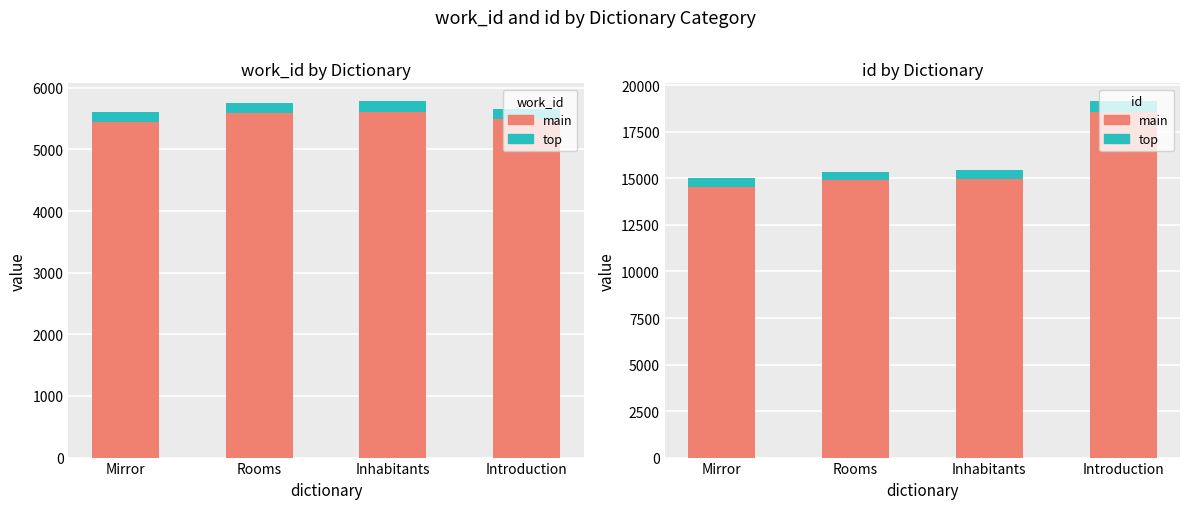

What is the sum of all work_id (top) values?

682